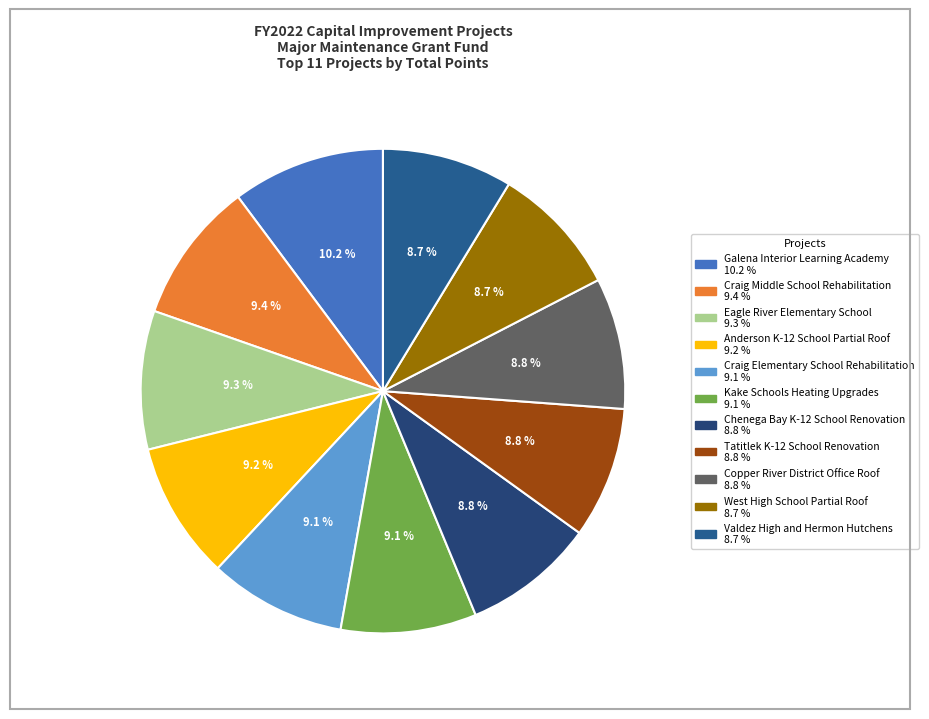

To the nearest percent, what is the combined percentage of Valdez High and Hermon Hutchens and Craig Elementary School Rehabilitation?

18%